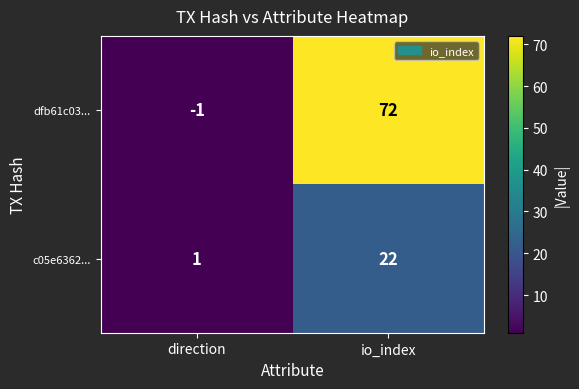

Which series has the largest range (max minus min)?

dfb61c03...